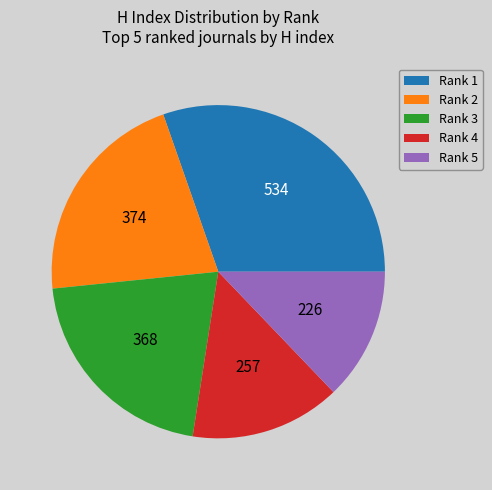

Approximately how many times larger is the value at Rank 1 compared to Rank 5?

2.4